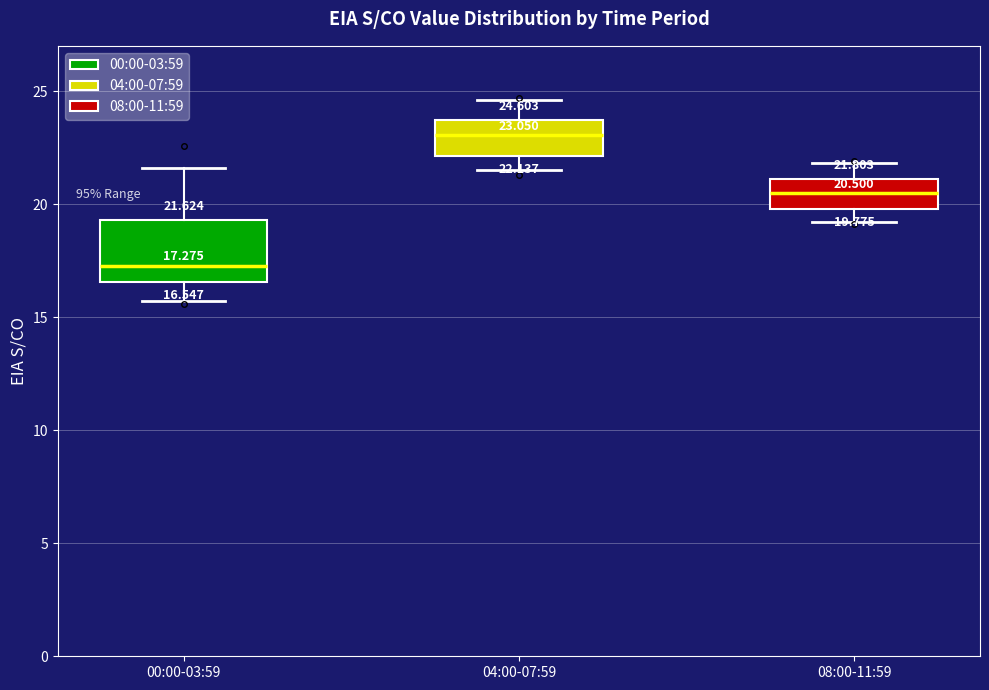

Which box has the highest median line?

04:00-07:59